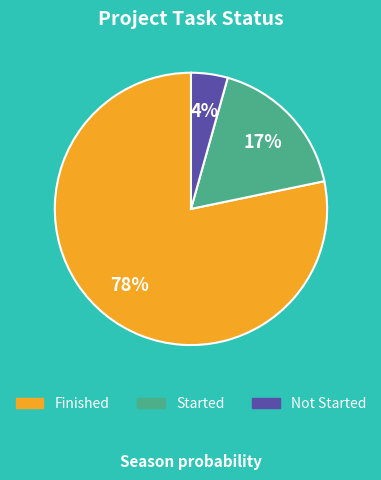

What is the smallest slice in the pie chart?

Not Started